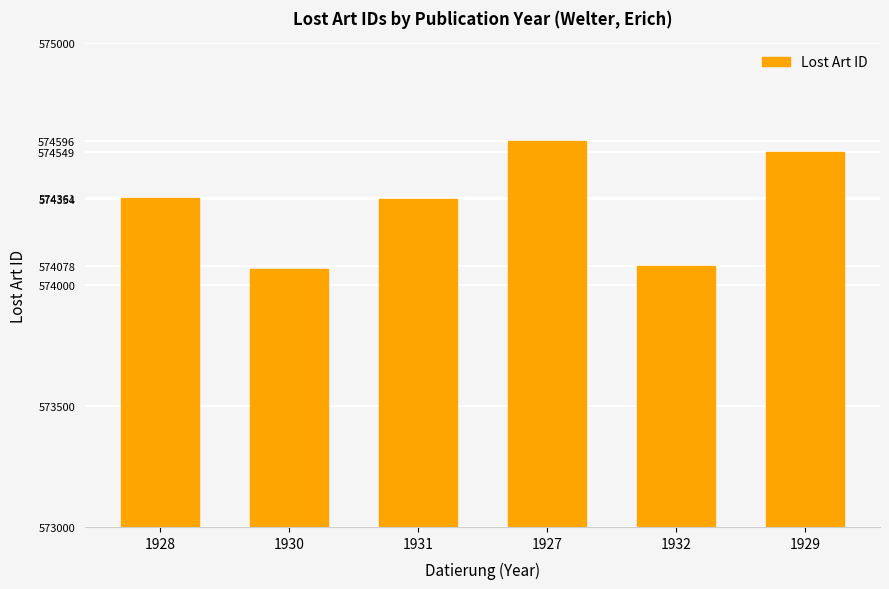

What is the greatest value displayed?

574596